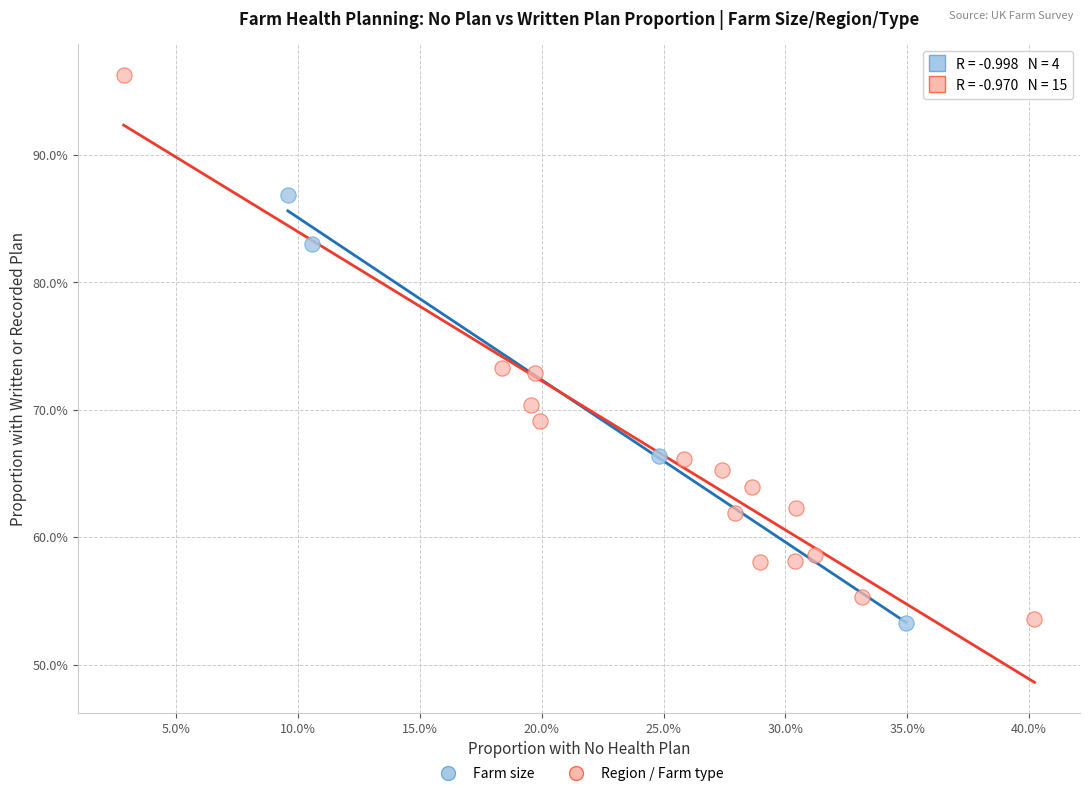

Which series has the largest Y range (max minus min)?

Region / Farm type